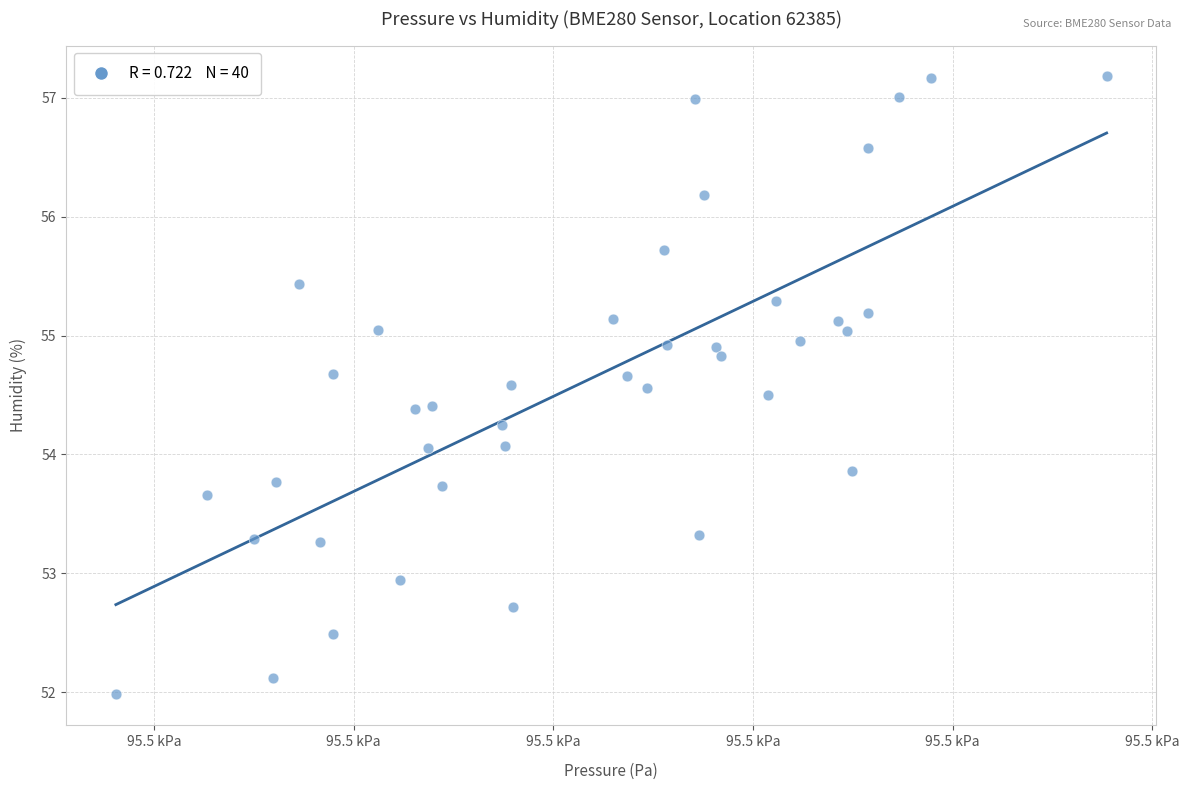

What is the range of X values (max minus min)?

49.6